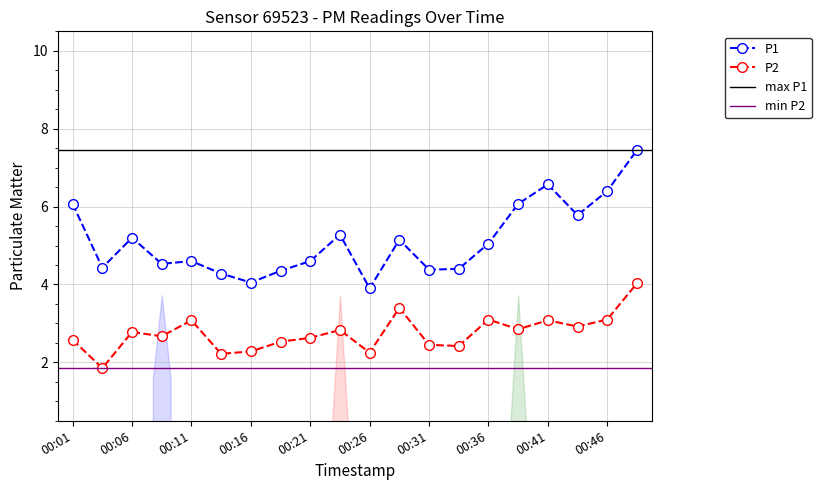

Is the value of P1 at 00:21 greater than the value of P2 at 00:28?

Yes